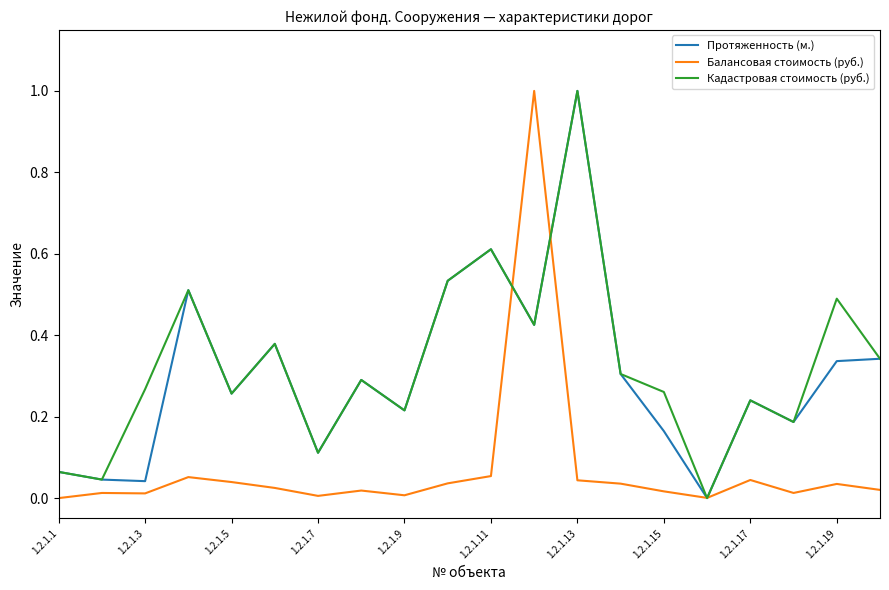

What is the maximum value shown in the chart?

1.0